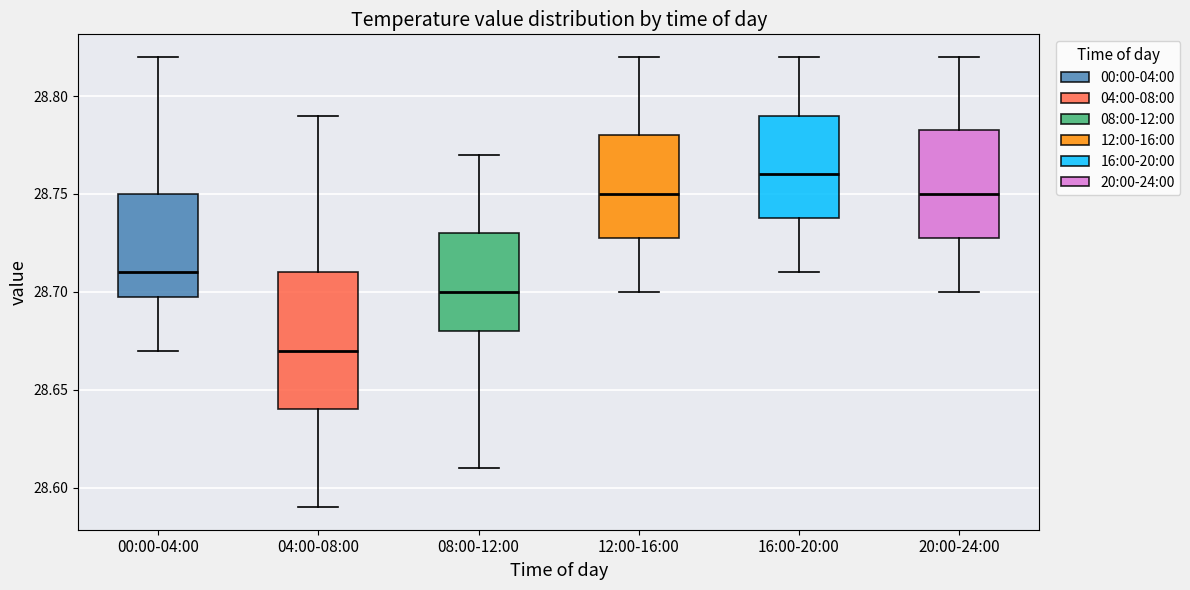

Which box has the lowest median line?

04:00-08:00